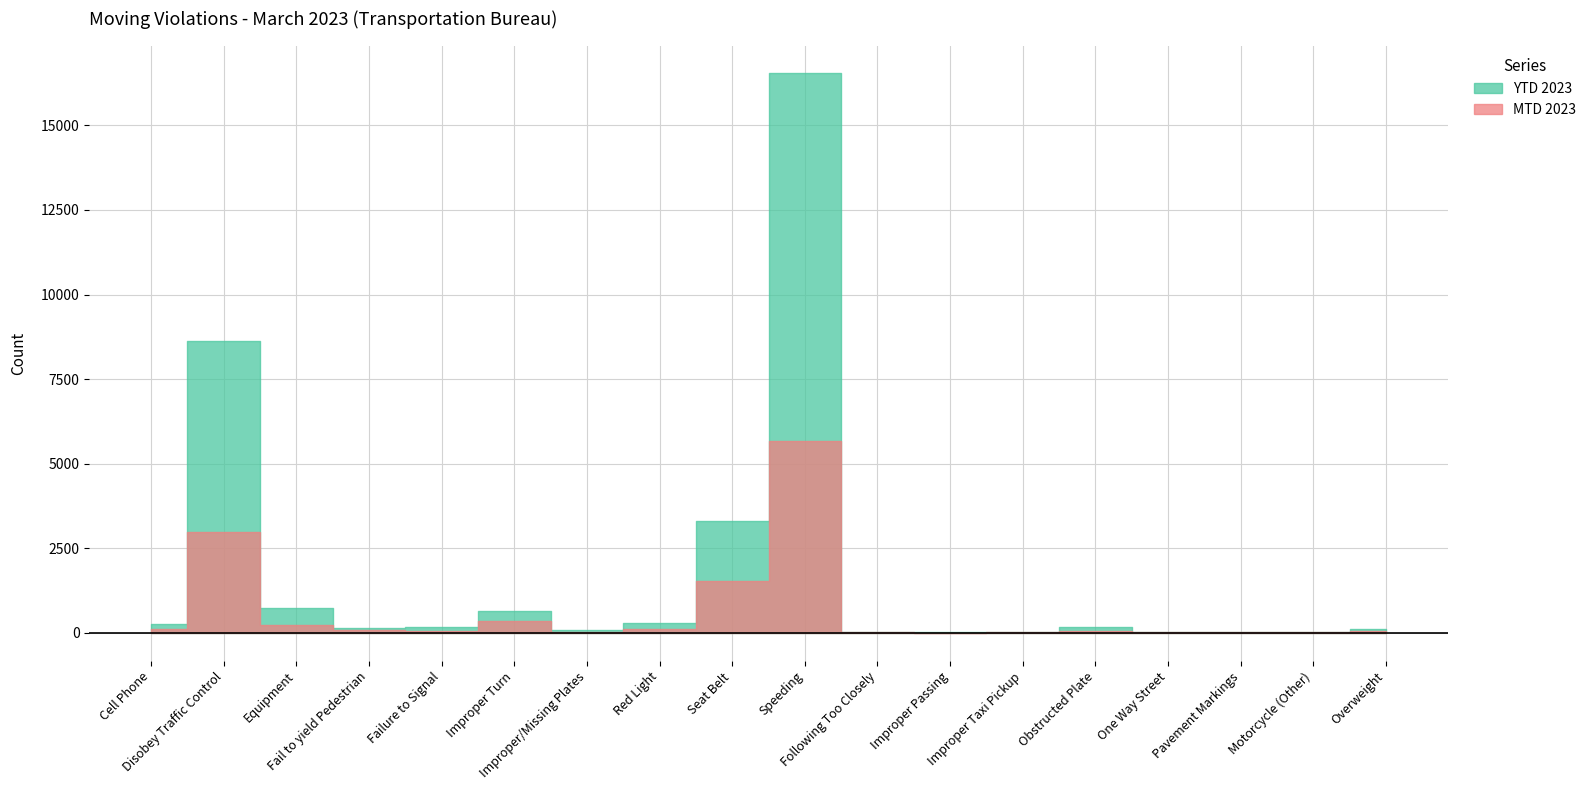

How many lines are shown in the chart?

2